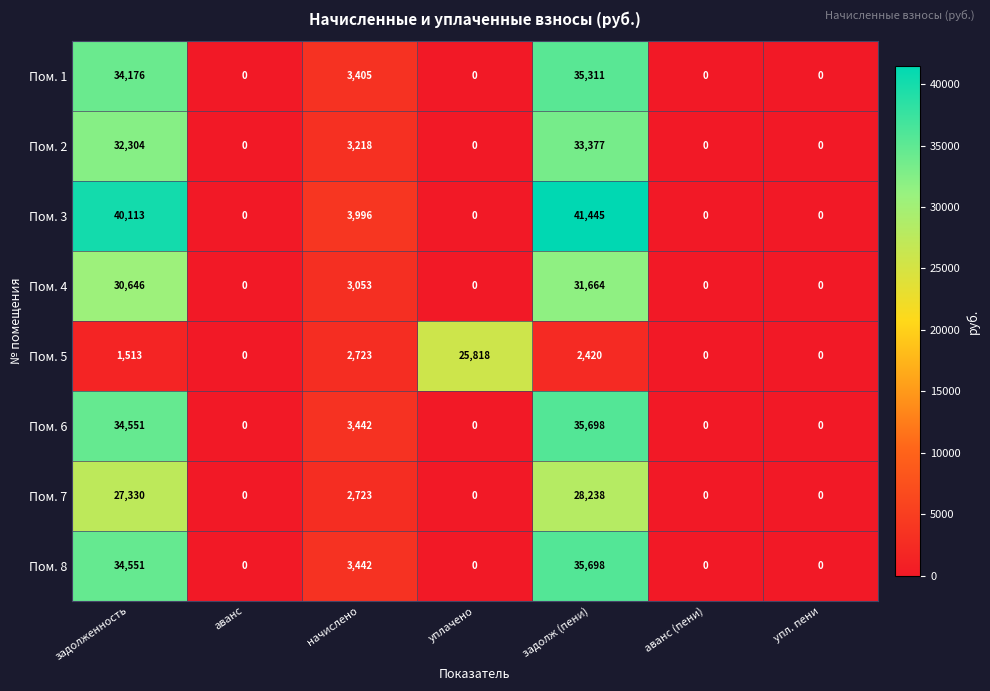

Which series has the largest total across all categories?

Пом. 3